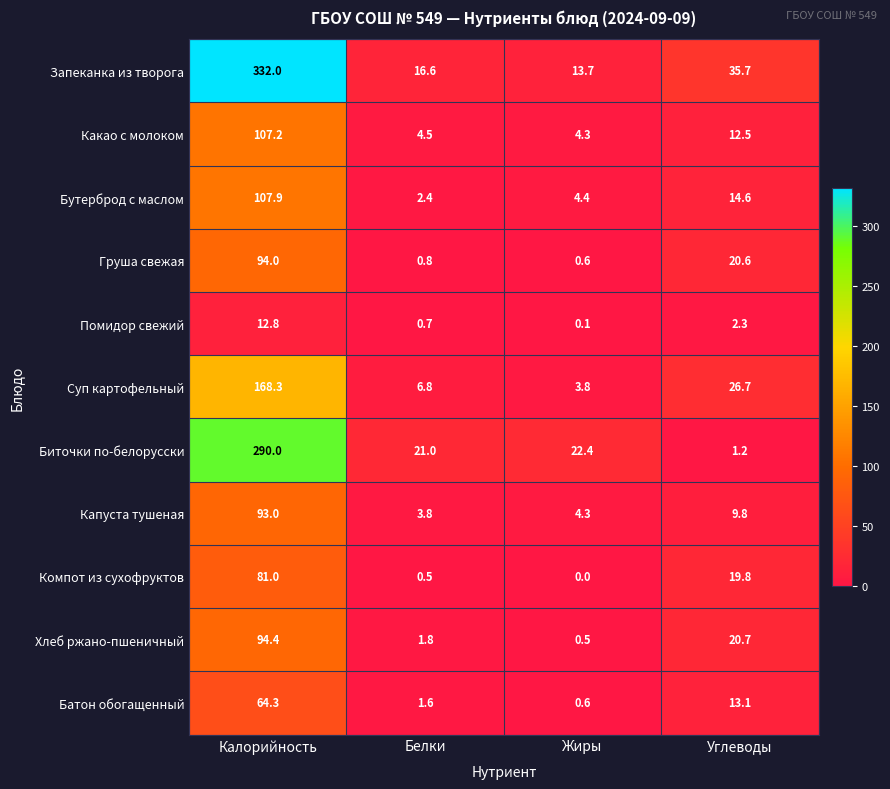

True or false: Капуста тушеная has a value of 93.0 at Калорийность.

True